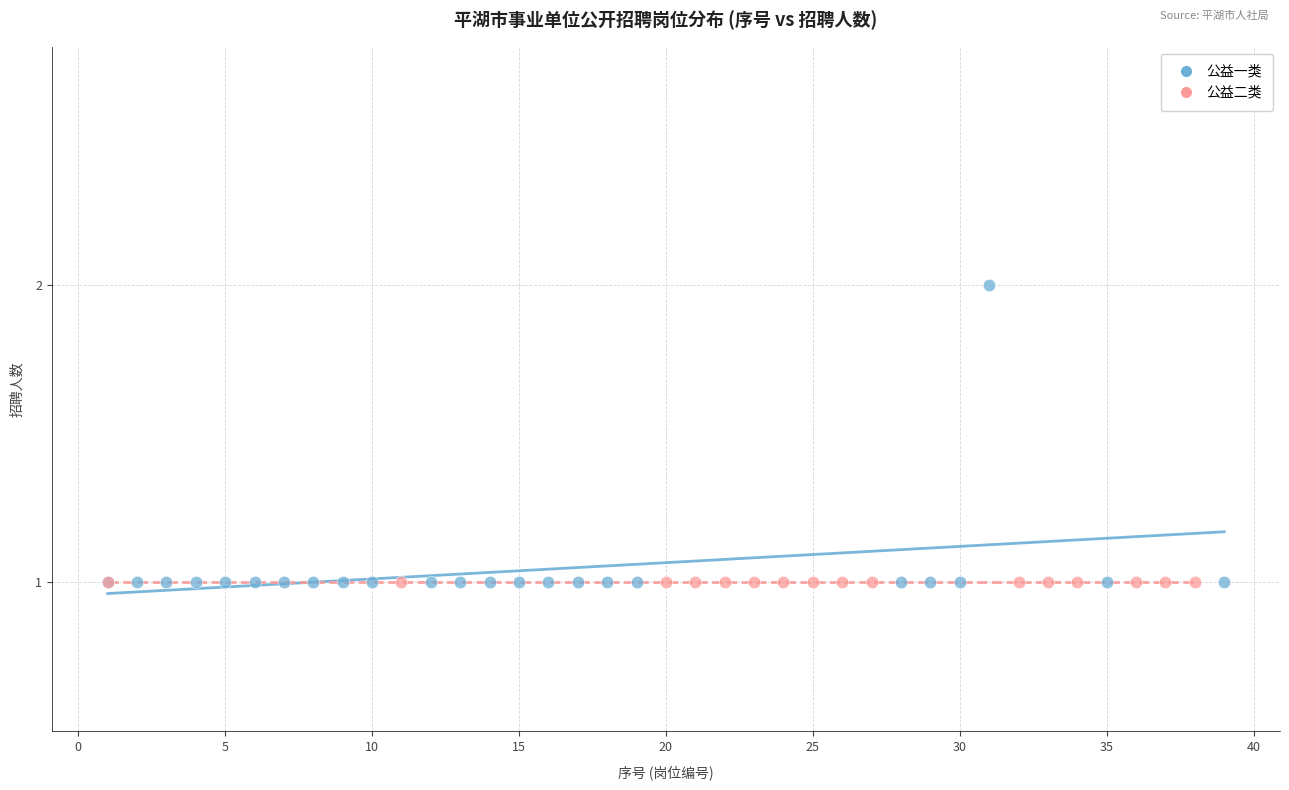

What are all the series names shown in the legend?

公益一类, 公益二类